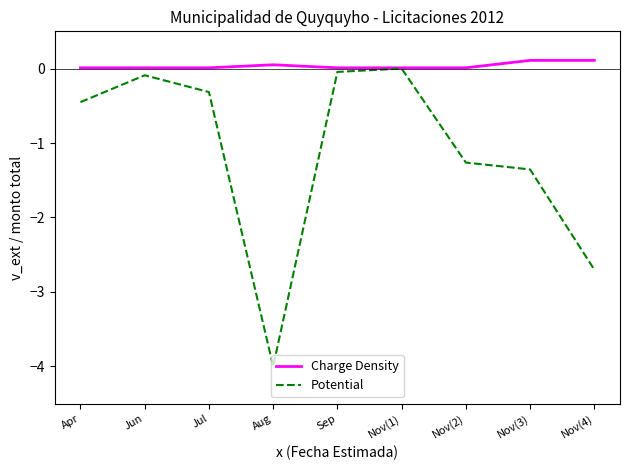

At how many categories does at least one series exceed -2?

9